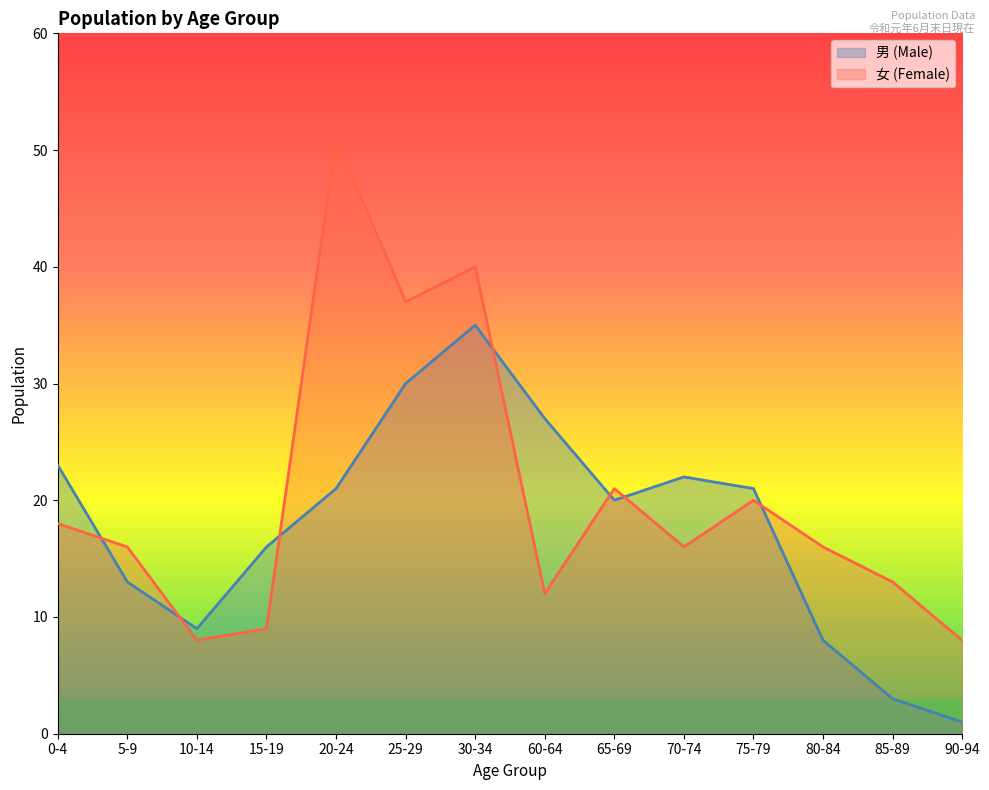

Does the chart have visible grid lines?

No